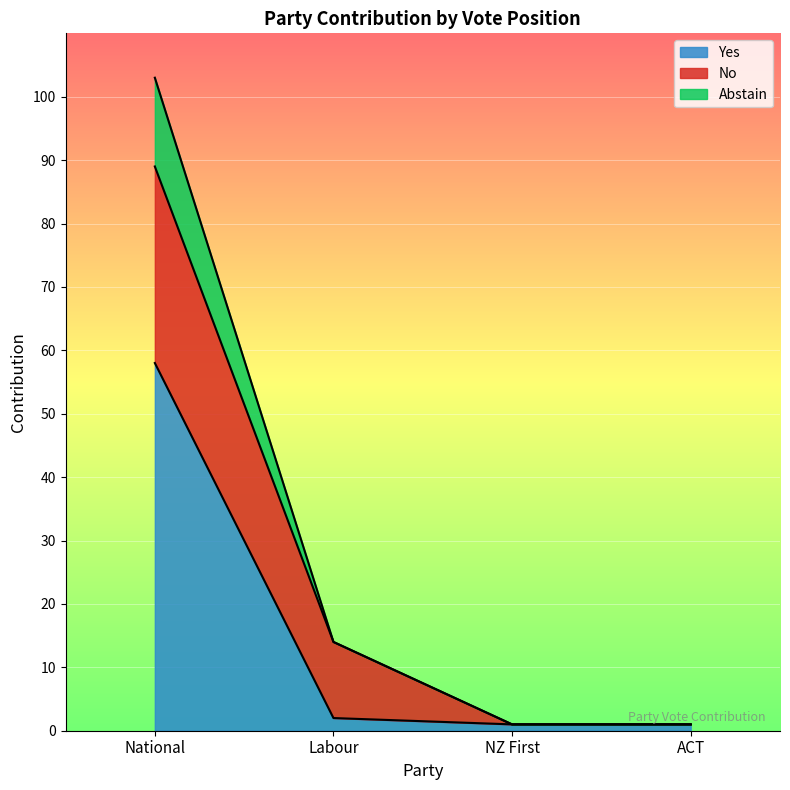

Is it true that Yes equals 58 at National?

True